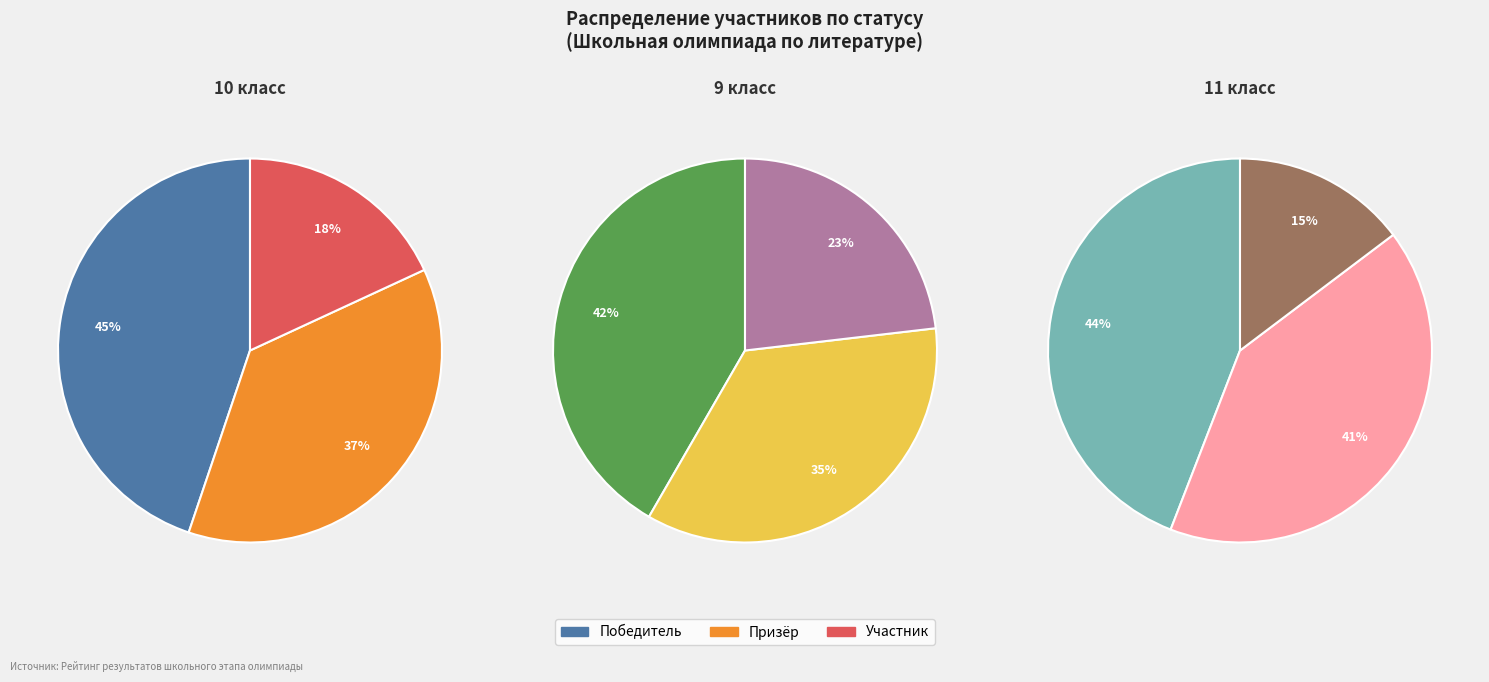

What percentage is the призер slice, to the nearest percent?

37%